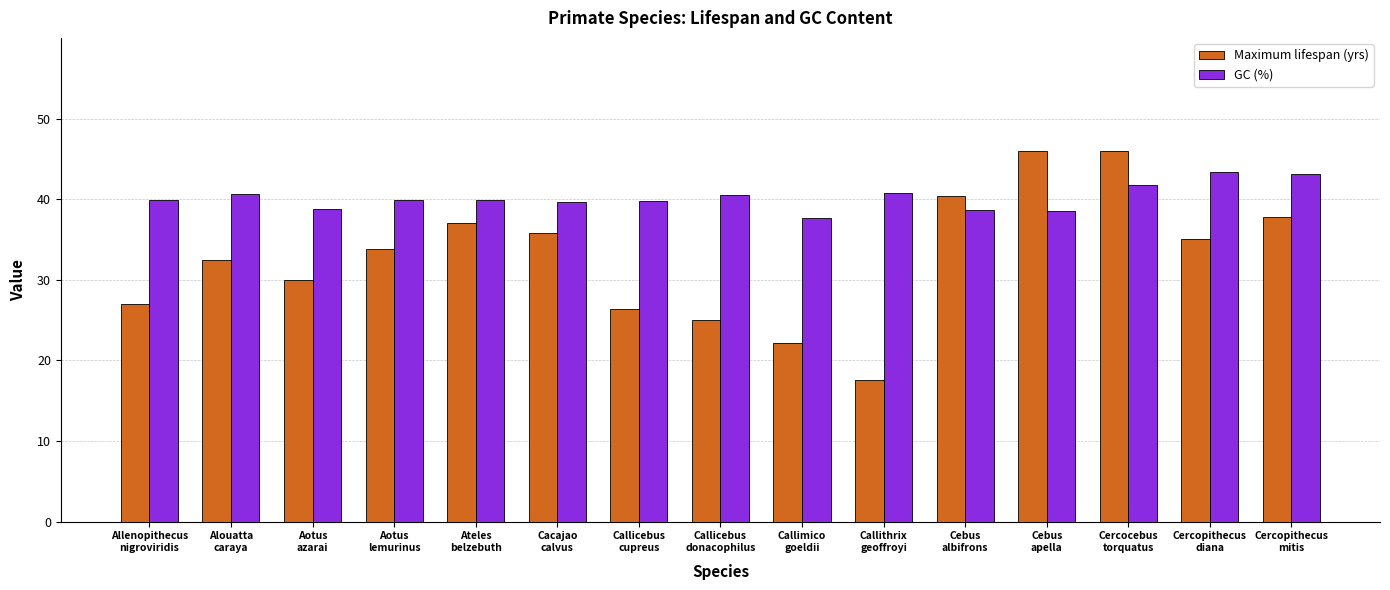

What is the average value of the GC (%) series?

40.2